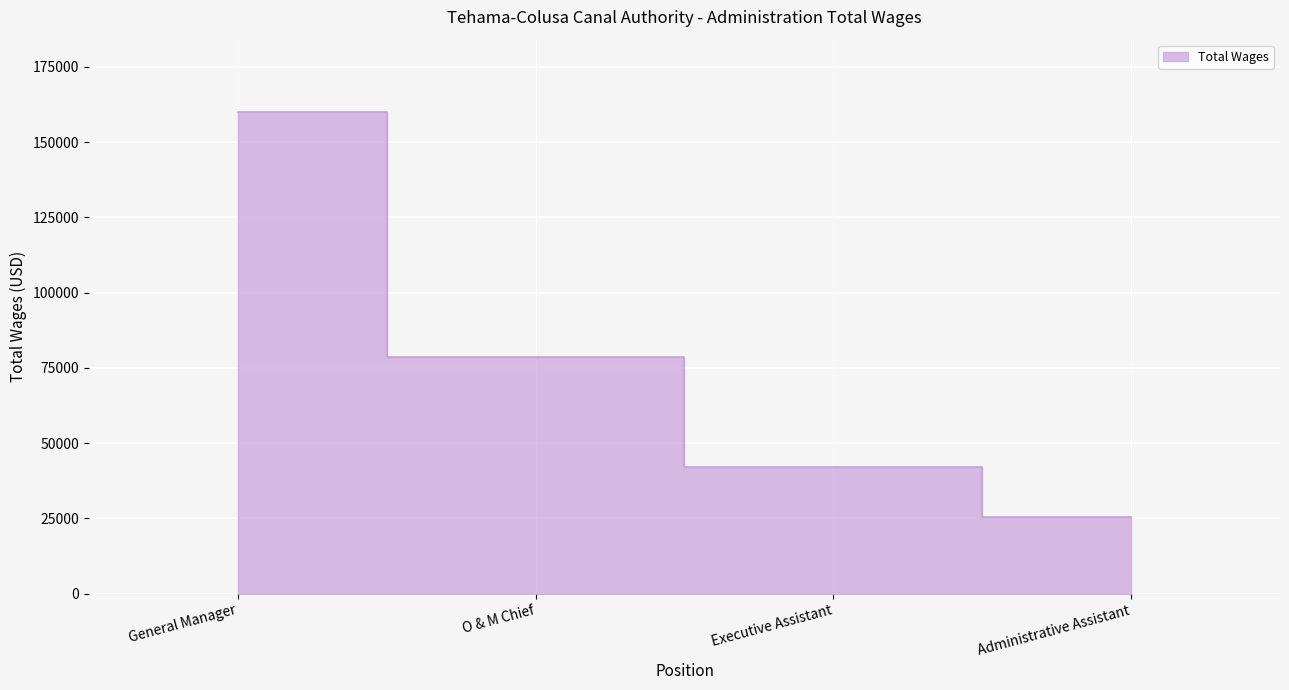

True or false: the data shows 78658 at O & M Chief.

True